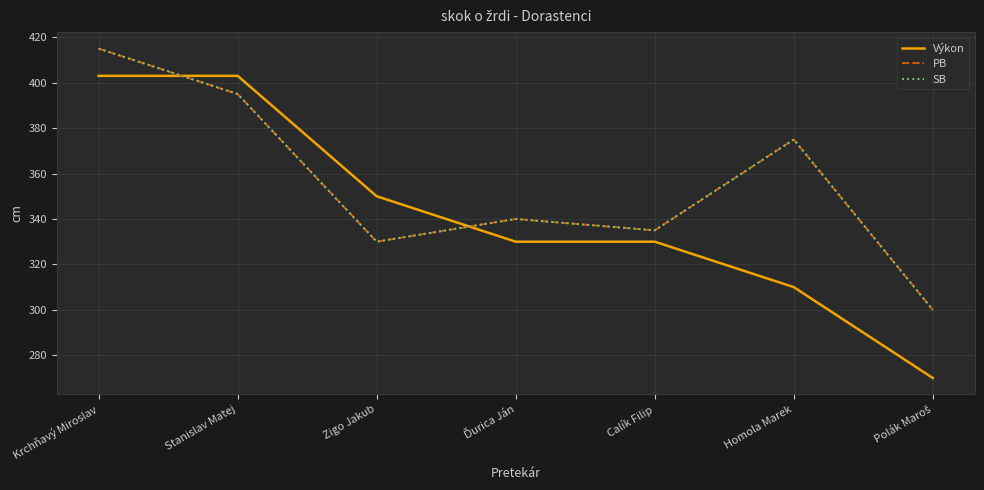

What position from the left is Zigo Jakub?

3